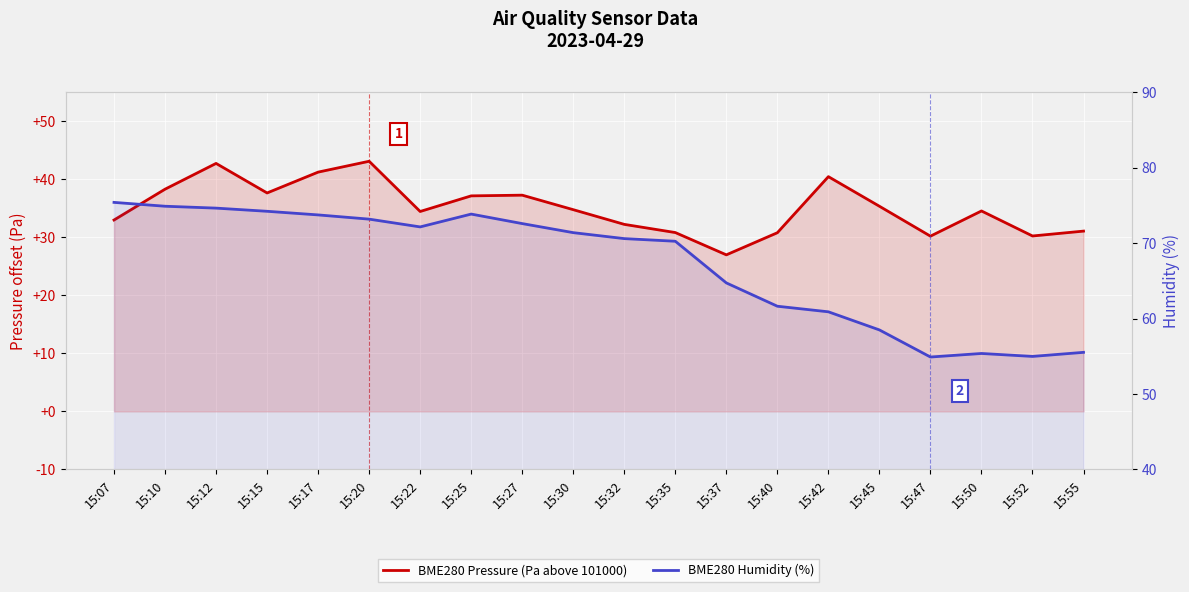

At which category is the sum across all series the highest?

15:12